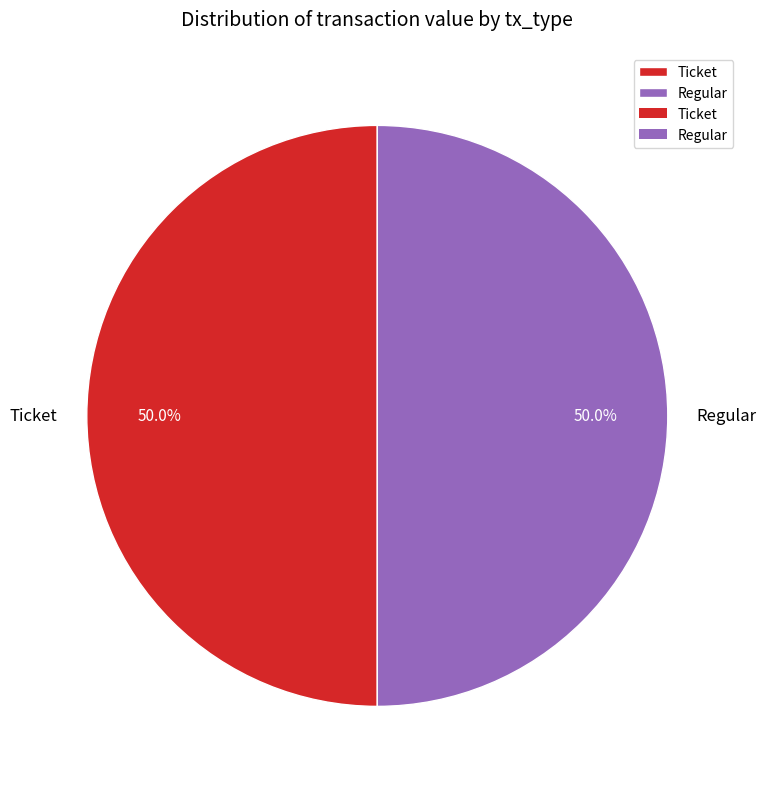

What is the ratio of the value at Regular to the value at Ticket?

1.0